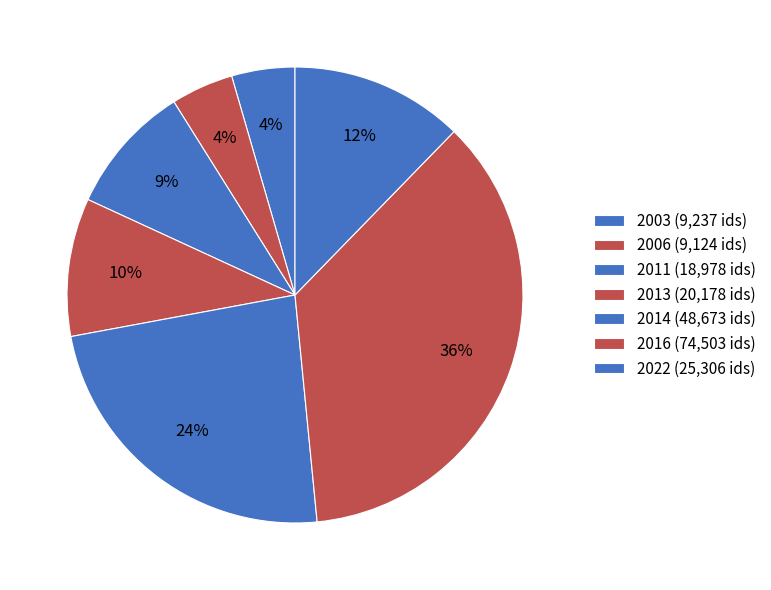

Is there a majority slice in this chart?

No